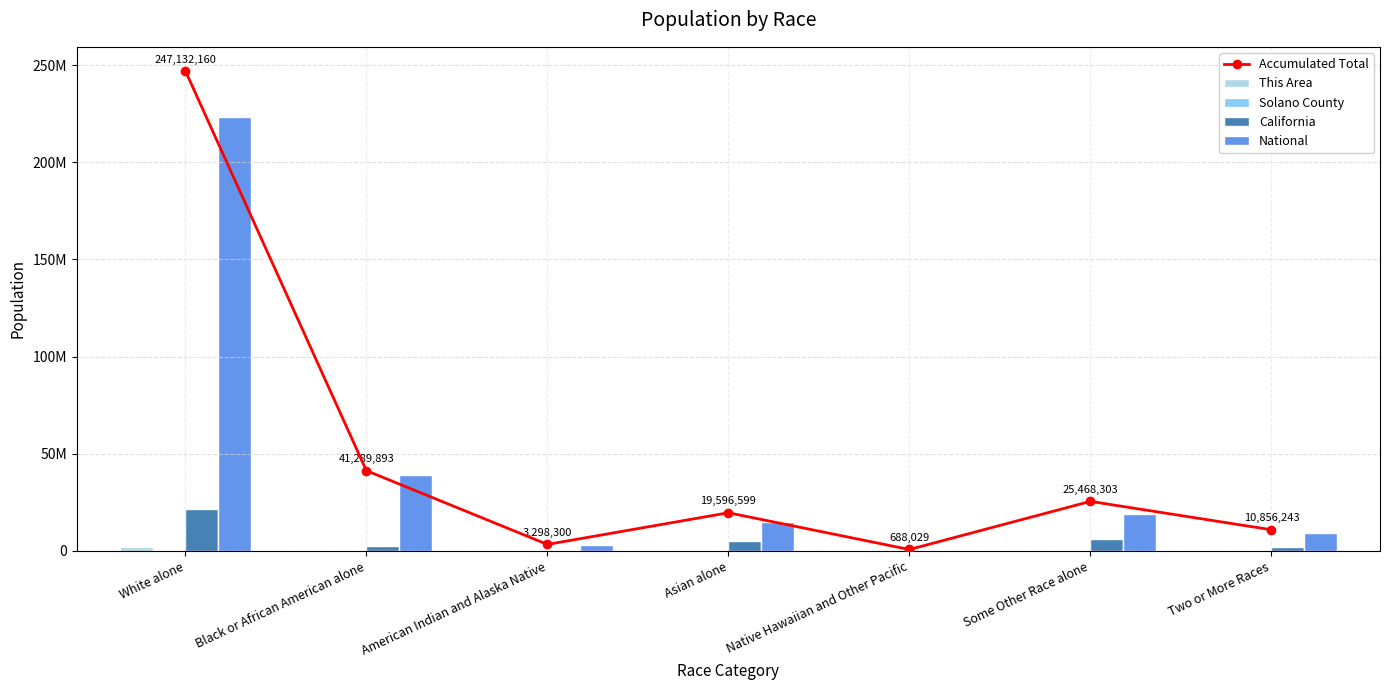

Which series has the widest spread of values?

Accumulated Total